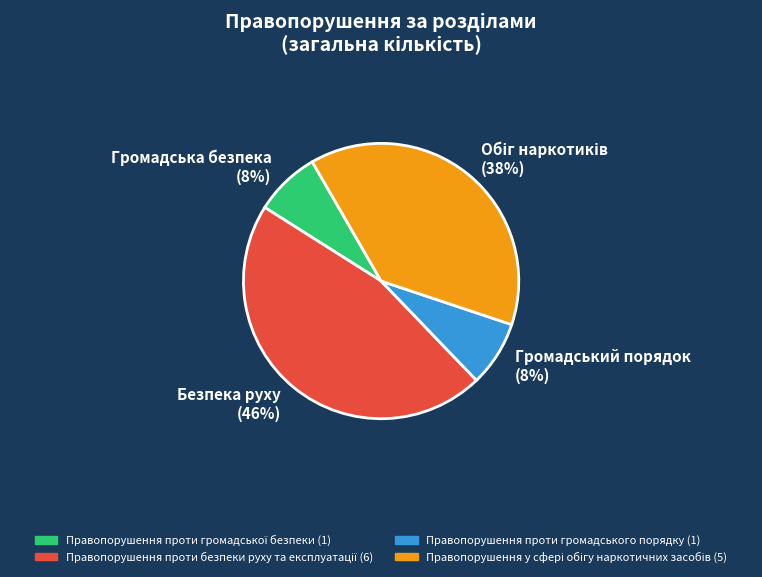

Count the number of slices in the pie.

4